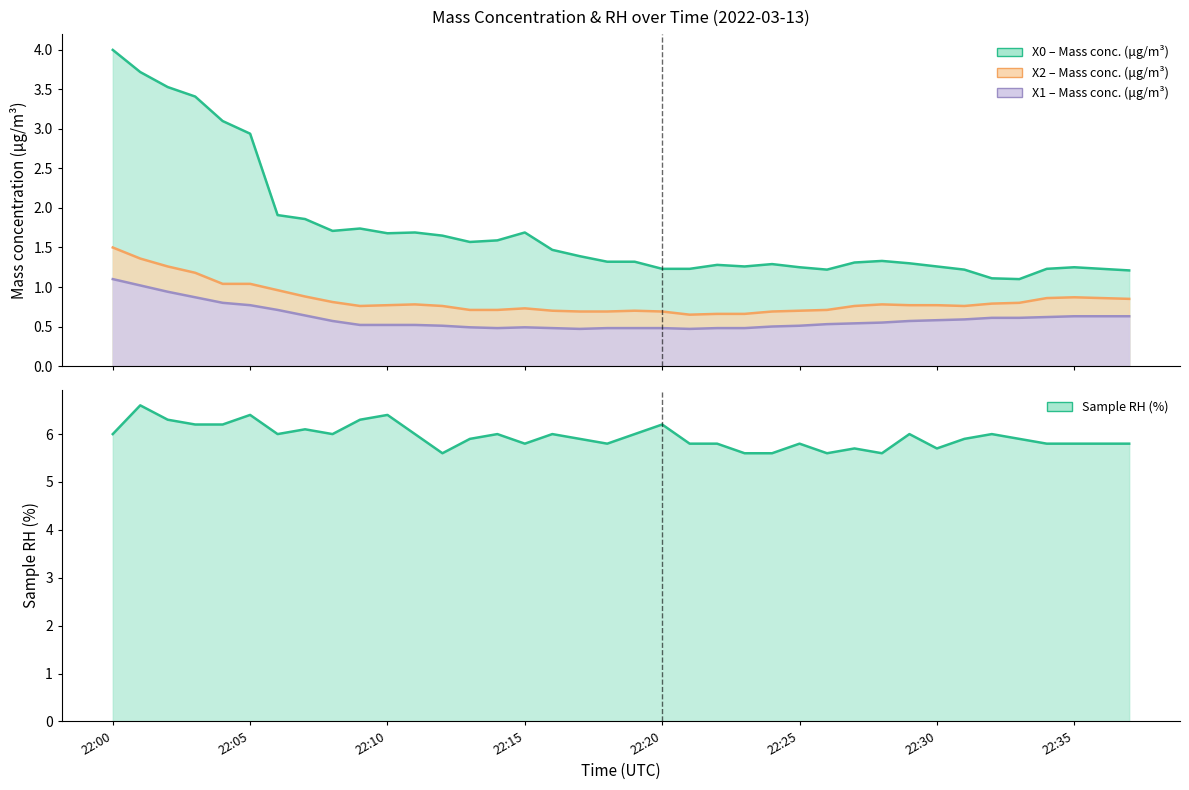

What is the difference between the highest and lowest values at 22:02?

5.4